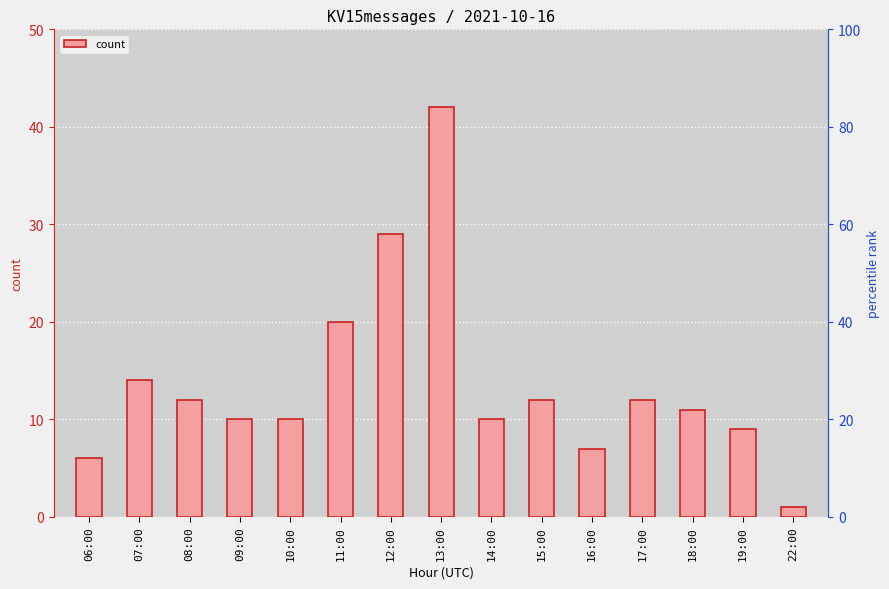

How many values are below 11?

7